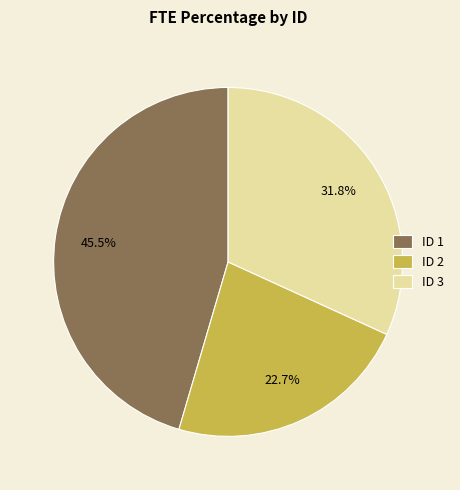

What percentage is NOT represented by ID 2?

77.3%